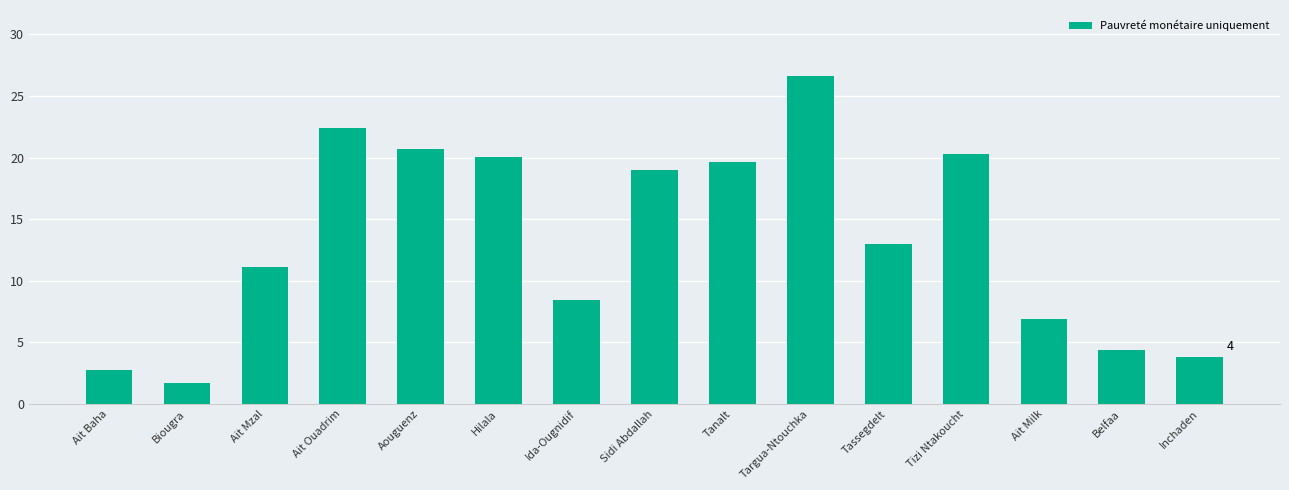

What is the ratio of the value at Sidi Abdallah to the value at Inchaden?

5.0